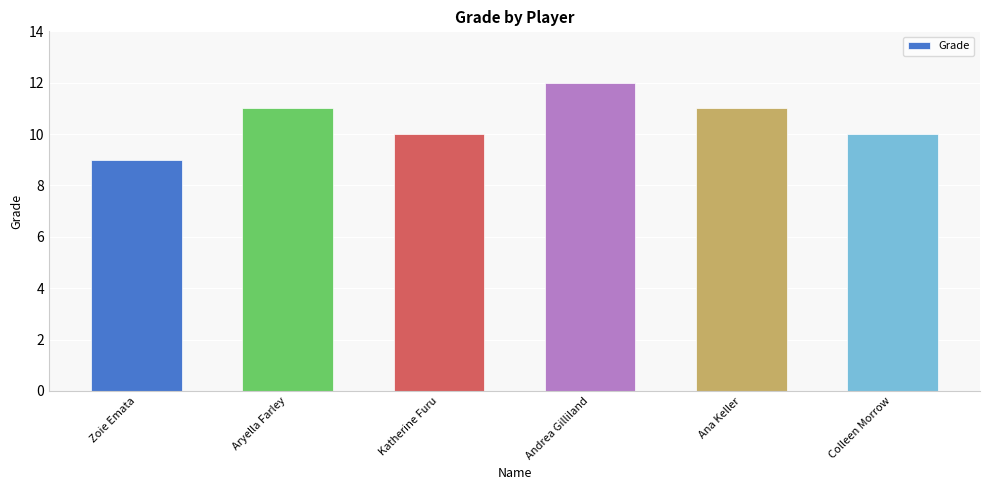

The chart shows a value of 7 at Katherine Furu. True or false?

False